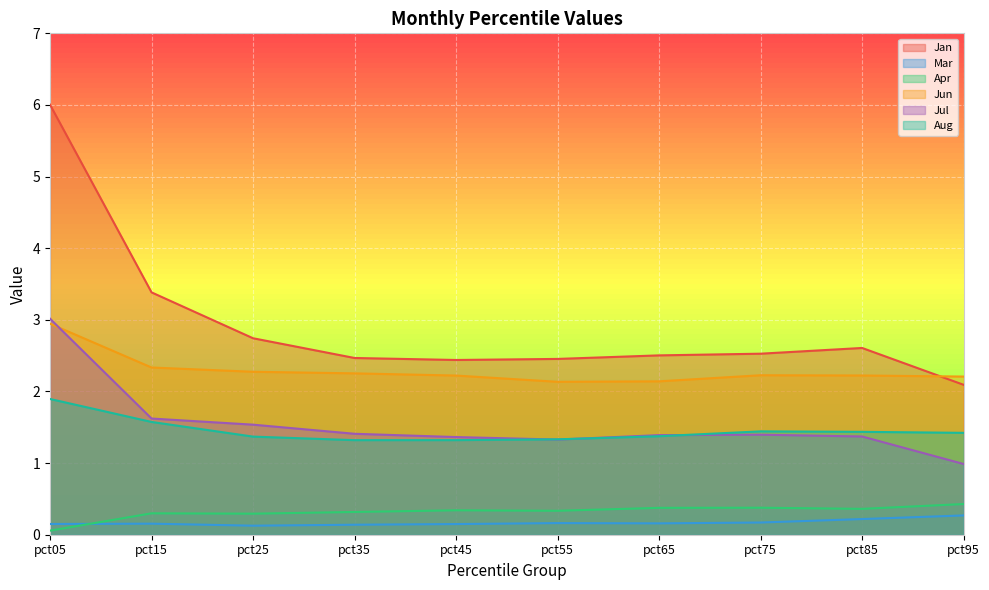

What is the lowest value of the Jun series?

2.1